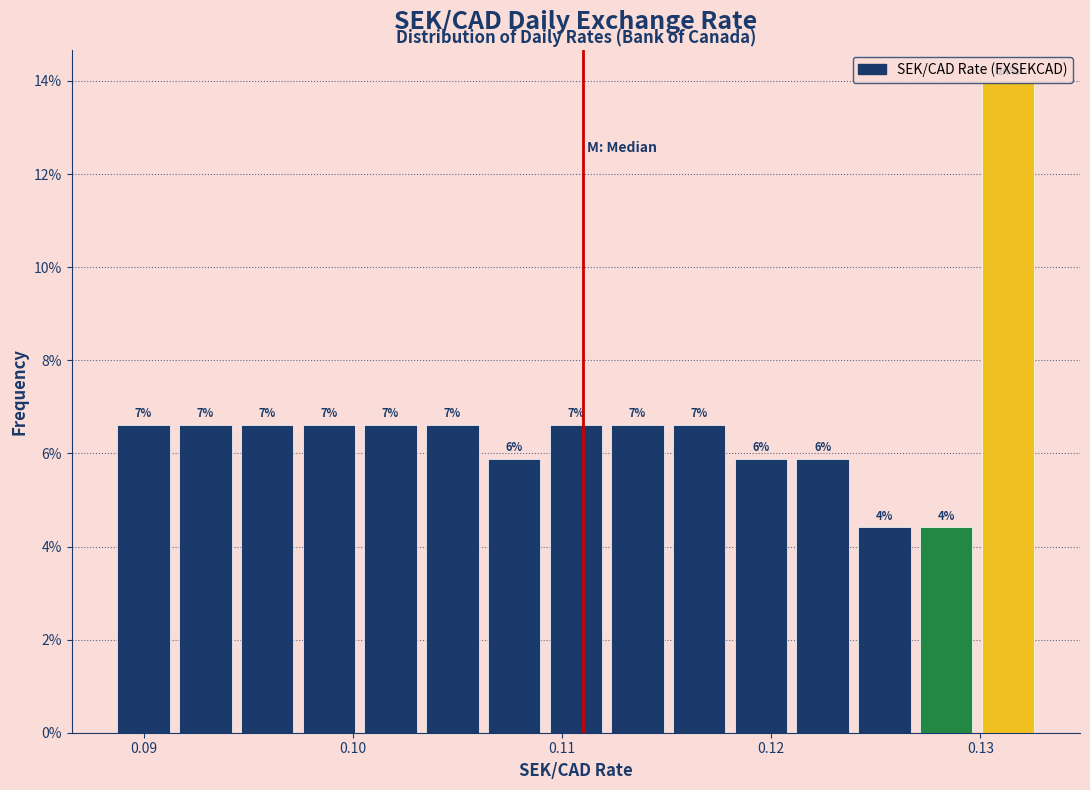

Read against the x-axis, roughly where is the centre of the tallest bar?

0.131